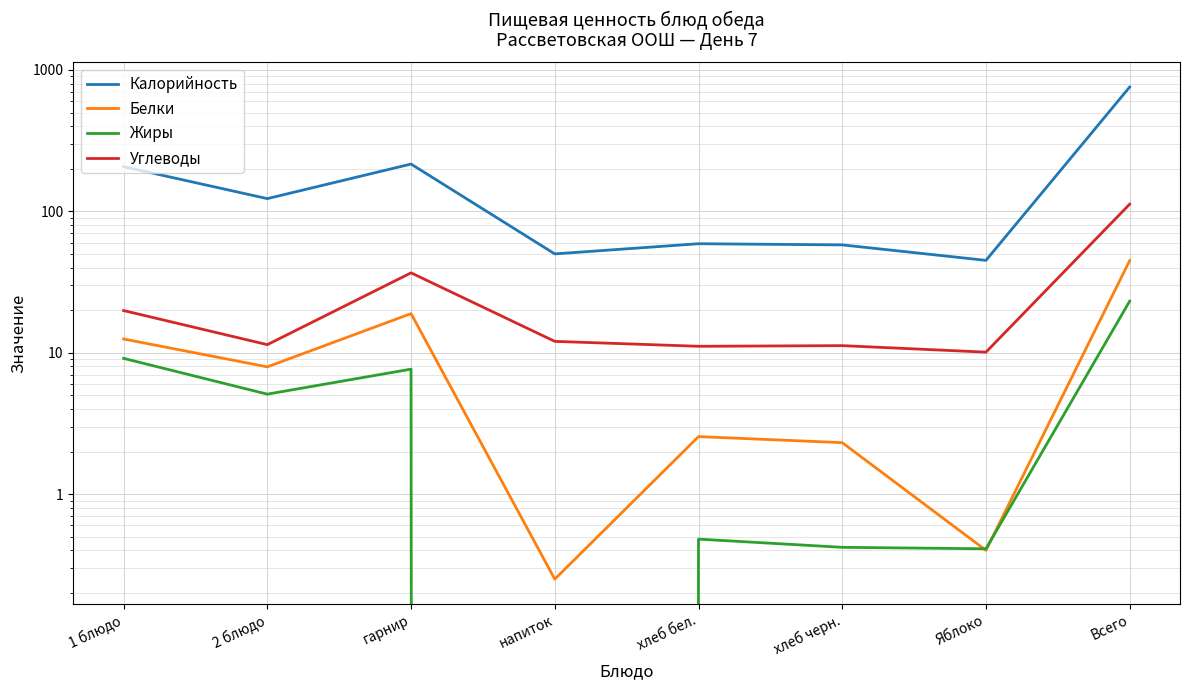

At which category does Калорийность reach its first local peak?

гарнир